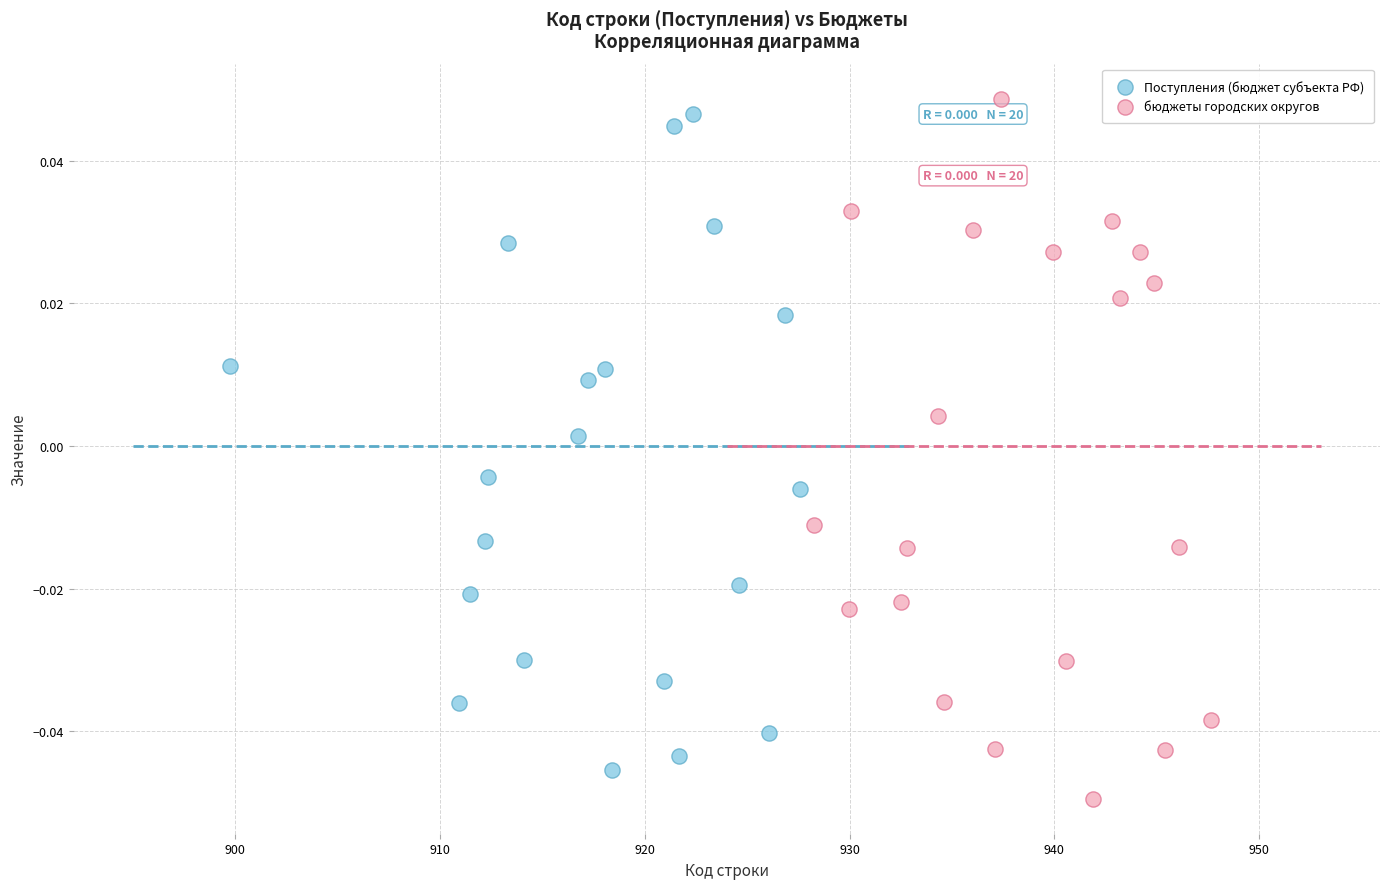

Which series reaches the minimum Y coordinate?

бюджеты городских округов